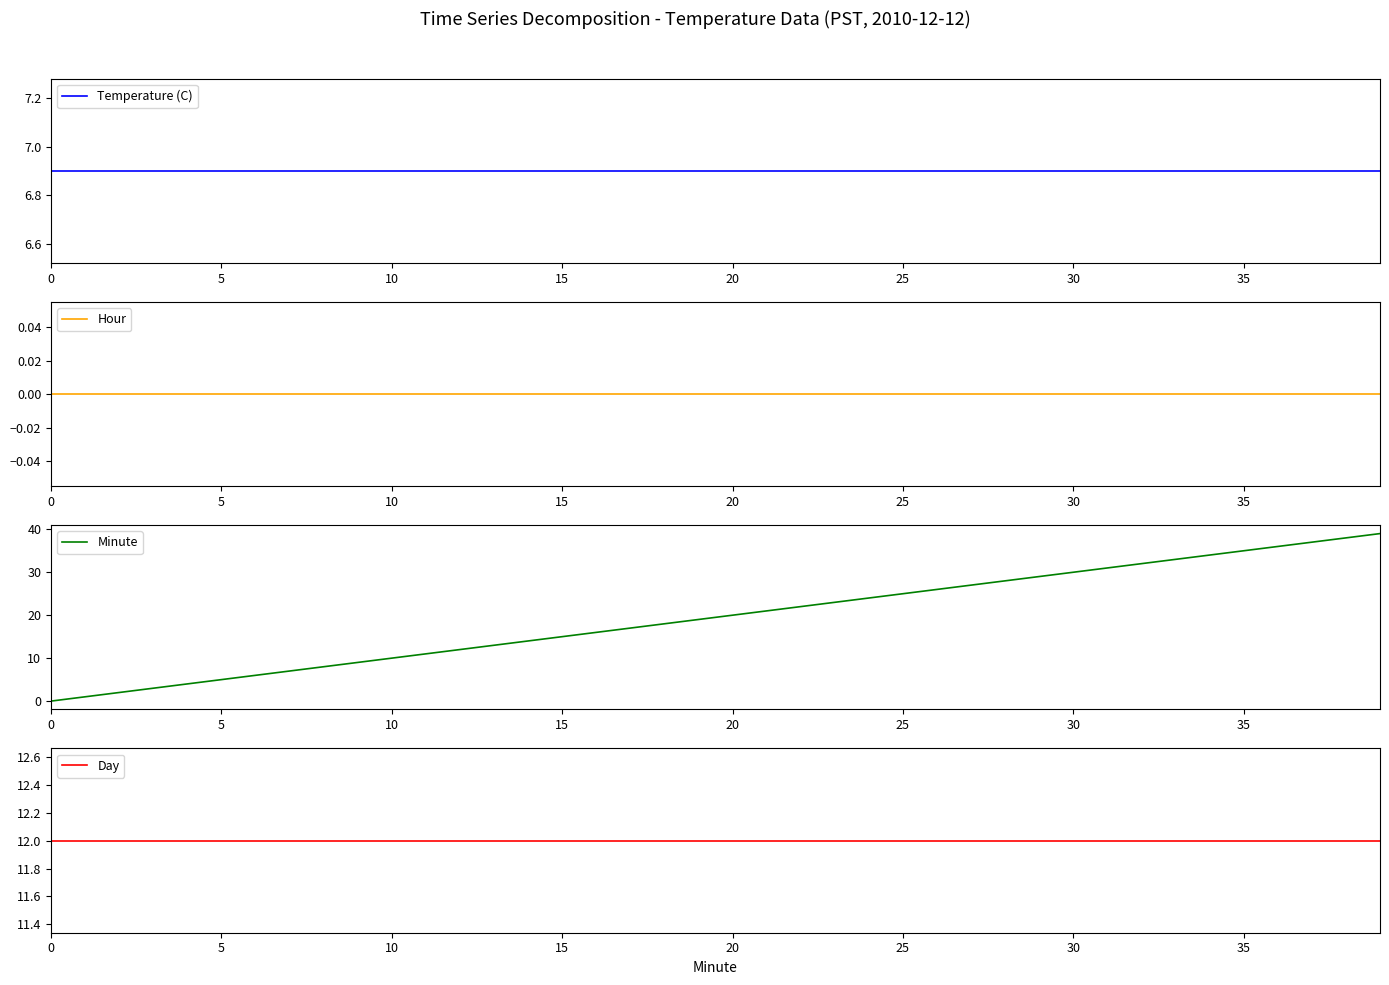

True or false: Temperature (C) has more than 2 interior local peaks.

False